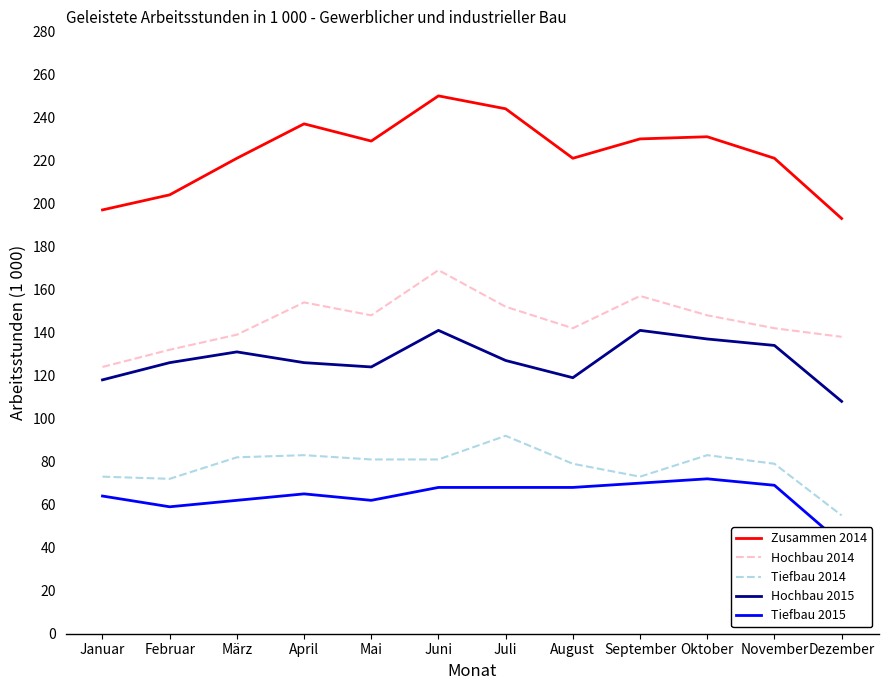

What is the difference between the Tiefbau (geleistete Arbeitsstunden) values at September and Oktober?

10